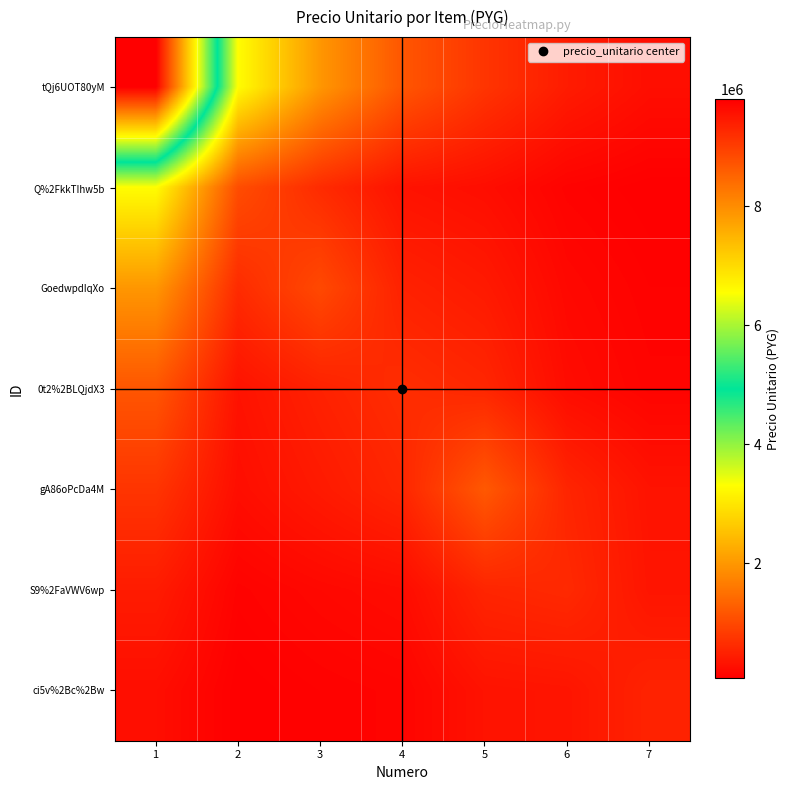

Which category has the highest value across all series?

1